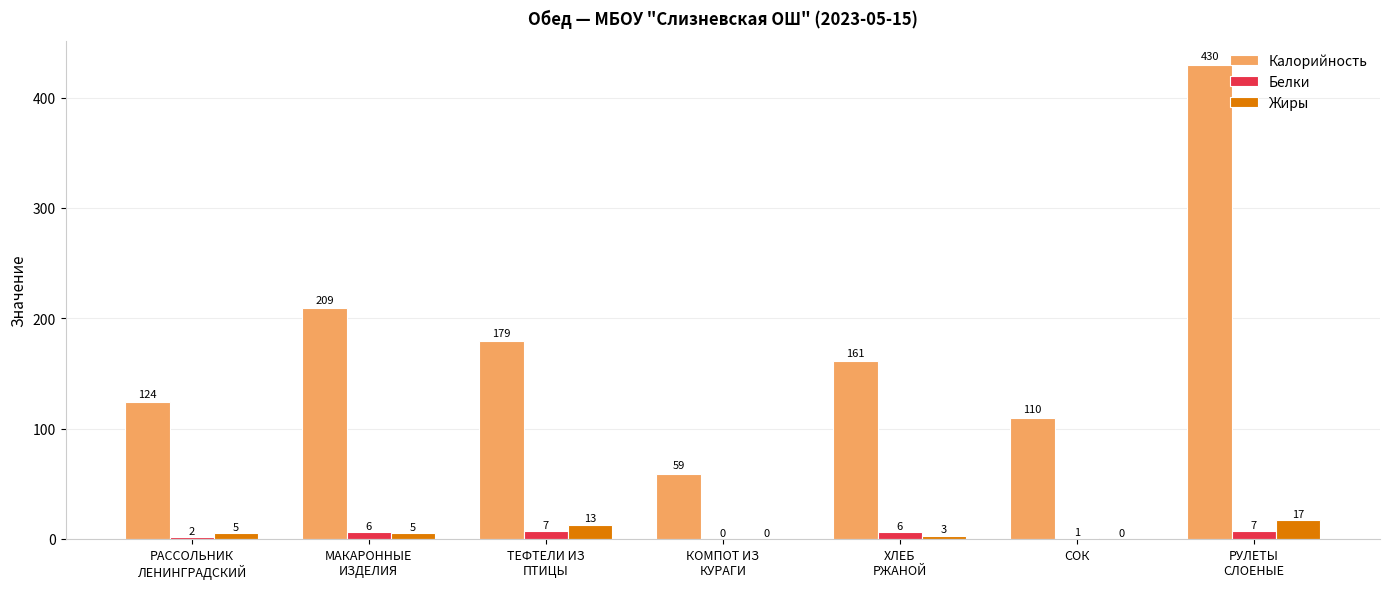

How many groups of bars are there?

7